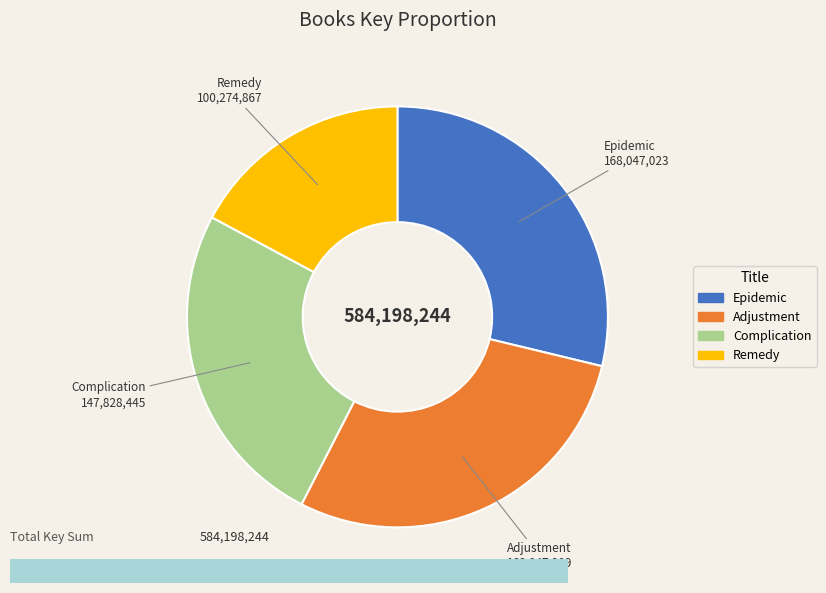

Is it true that Complication is 11% of the pie?

False